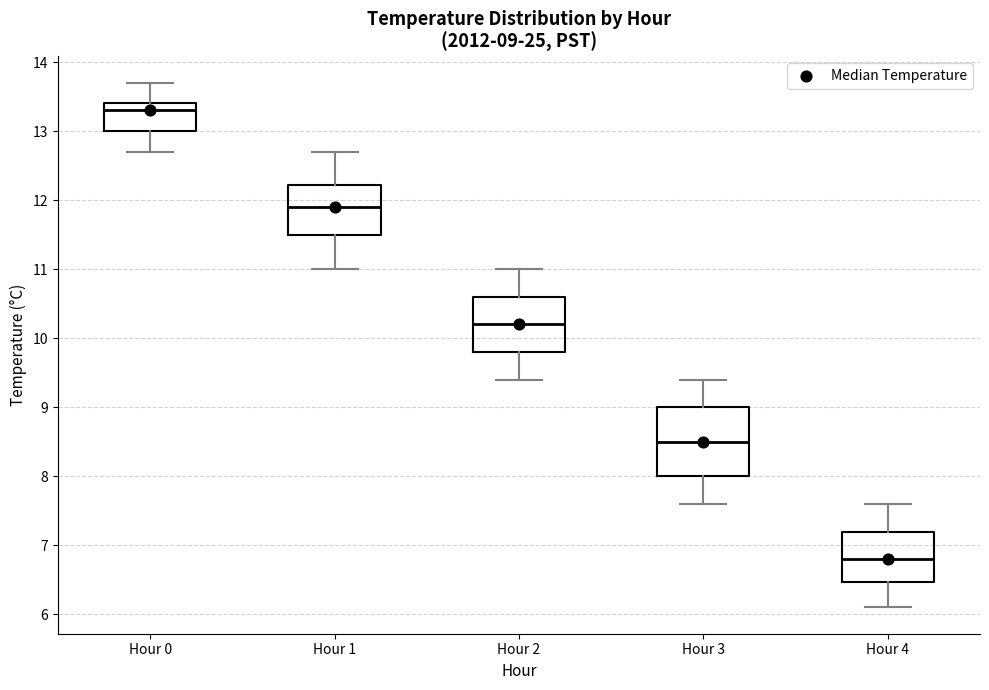

Which box has the highest median line?

Hour 0